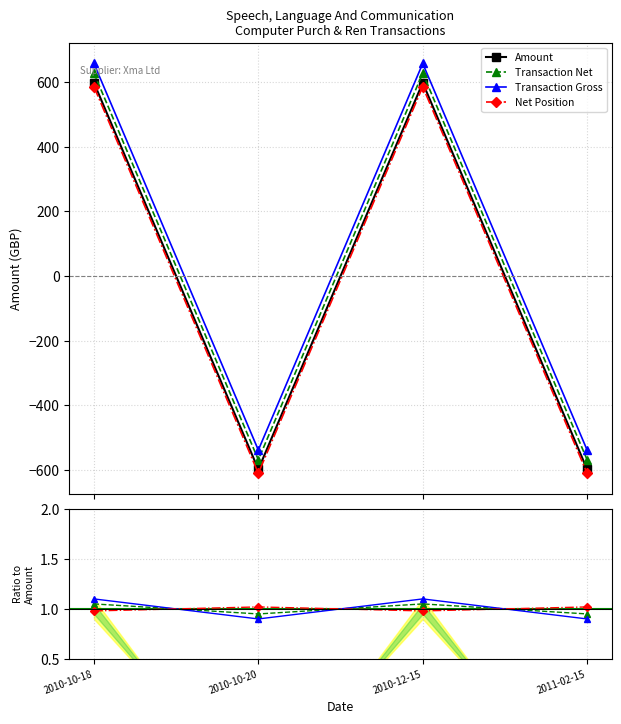

Which series has the largest range (max minus min)?

Amount